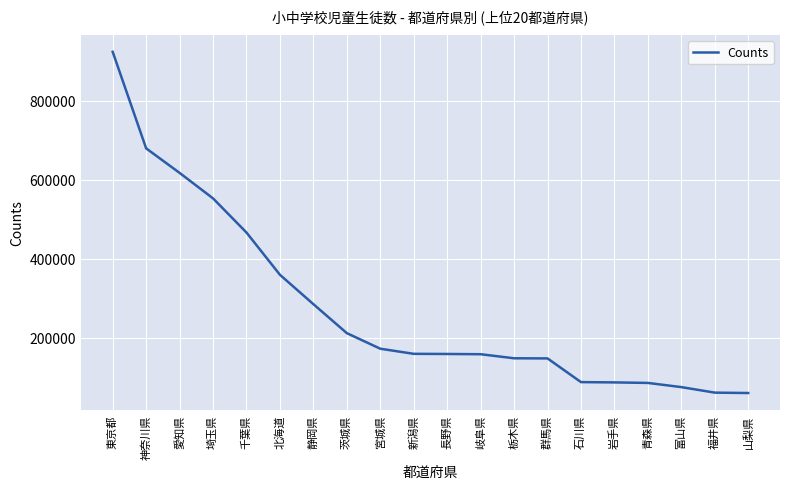

What is the maximum value shown in the chart?

923696